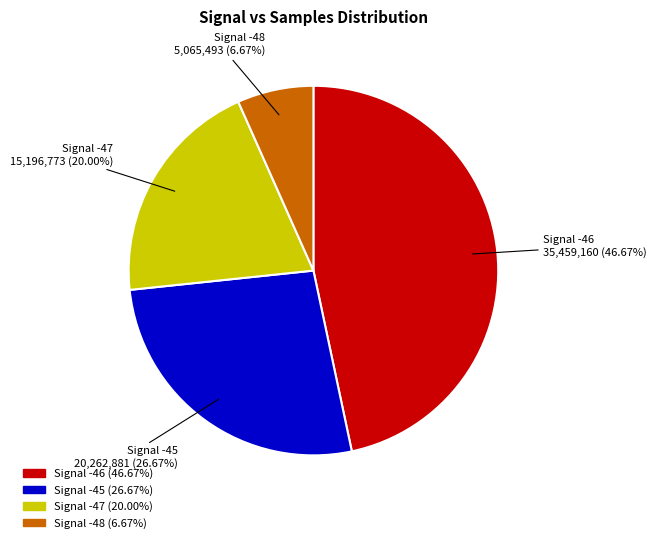

How many slices are in this pie chart?

4